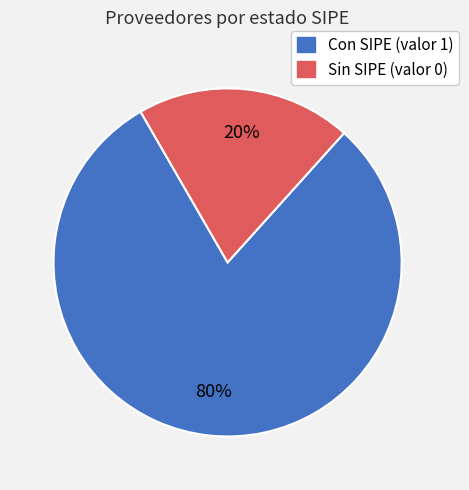

Does any single category account for the majority?

Yes